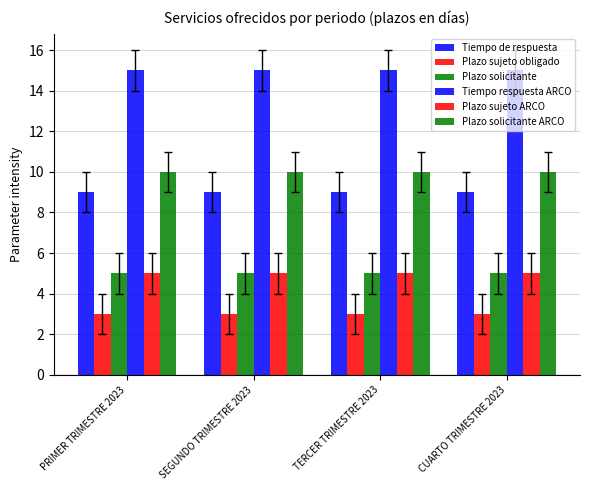

How many categories are shown in the chart?

4